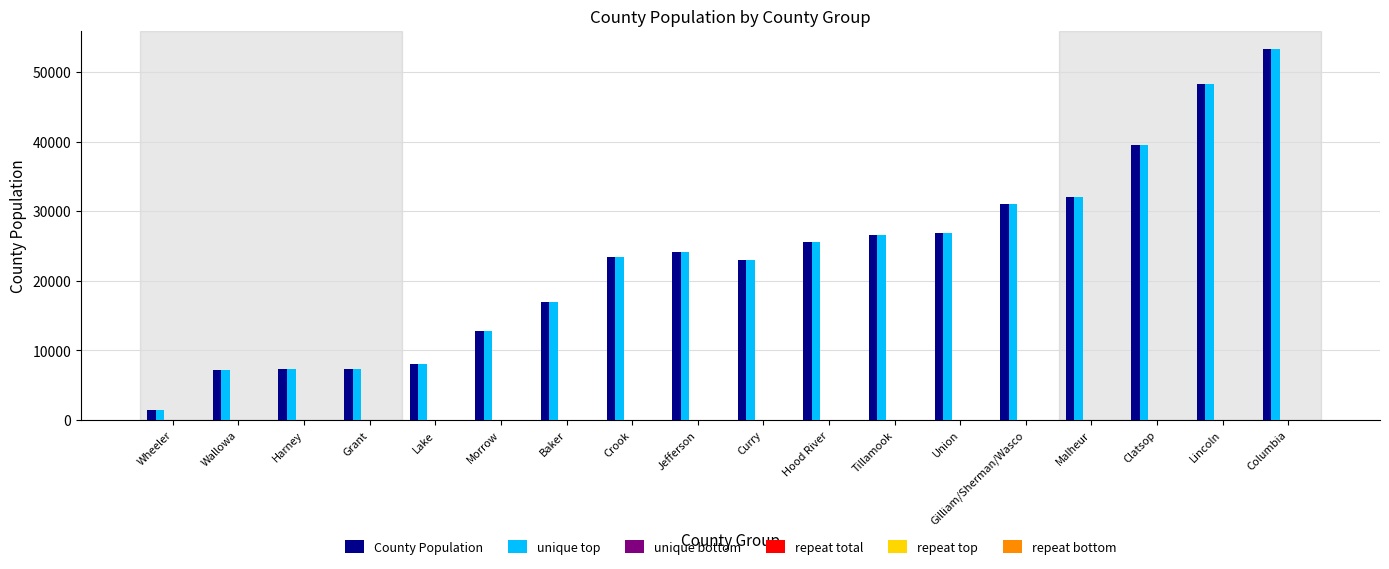

What is the greatest value displayed?

53280